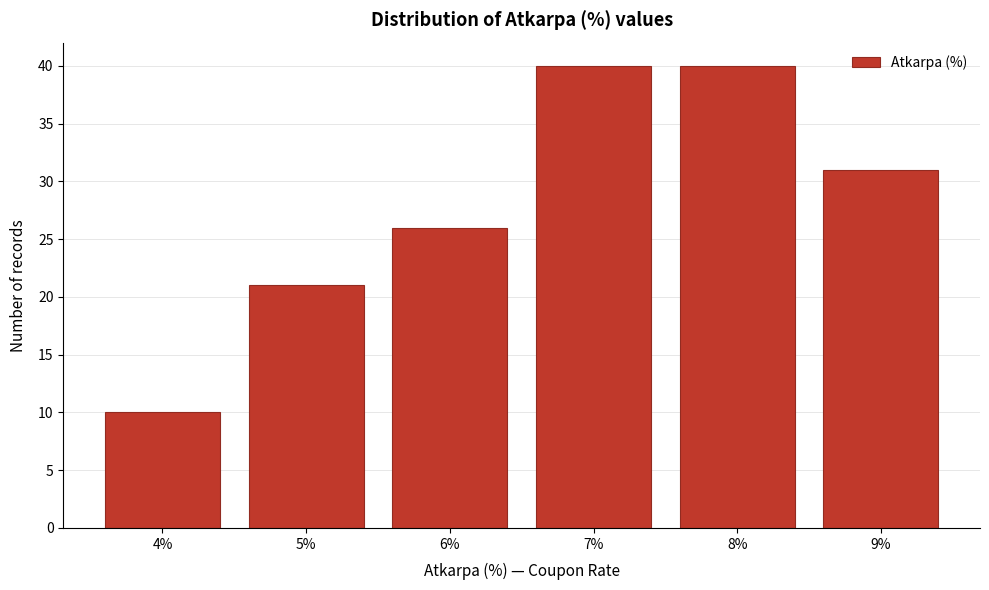

Reading left to right, transcribe this chart: for each bar, give the range it covers on the x-axis and its height. The values are not printed on the chart, so give them approximately, as read against the axis.

3.5 to 4.5: 10
4.5 to 5.5: 21
5.5 to 6.5: 26
6.5 to 7.5: 40
7.5 to 8.5: 40
8.5 to 9.5: 31